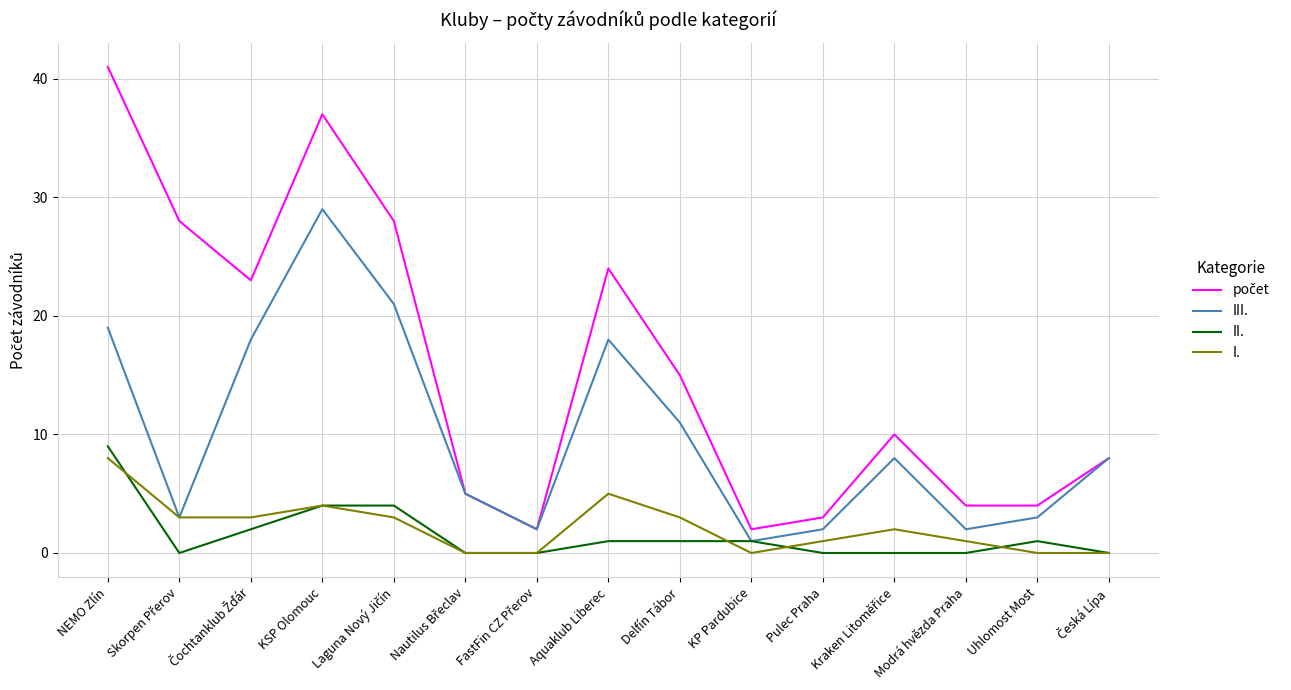

What is the greatest value displayed?

41